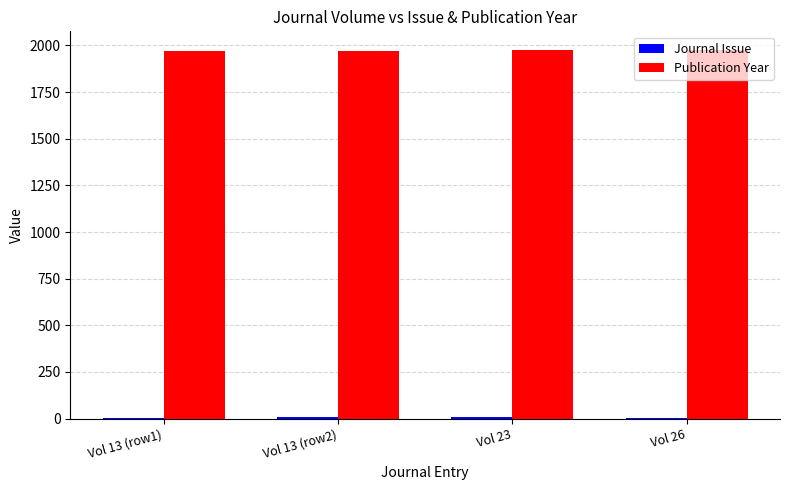

The value of Publication Year at Vol 23 is 885. True or false?

False